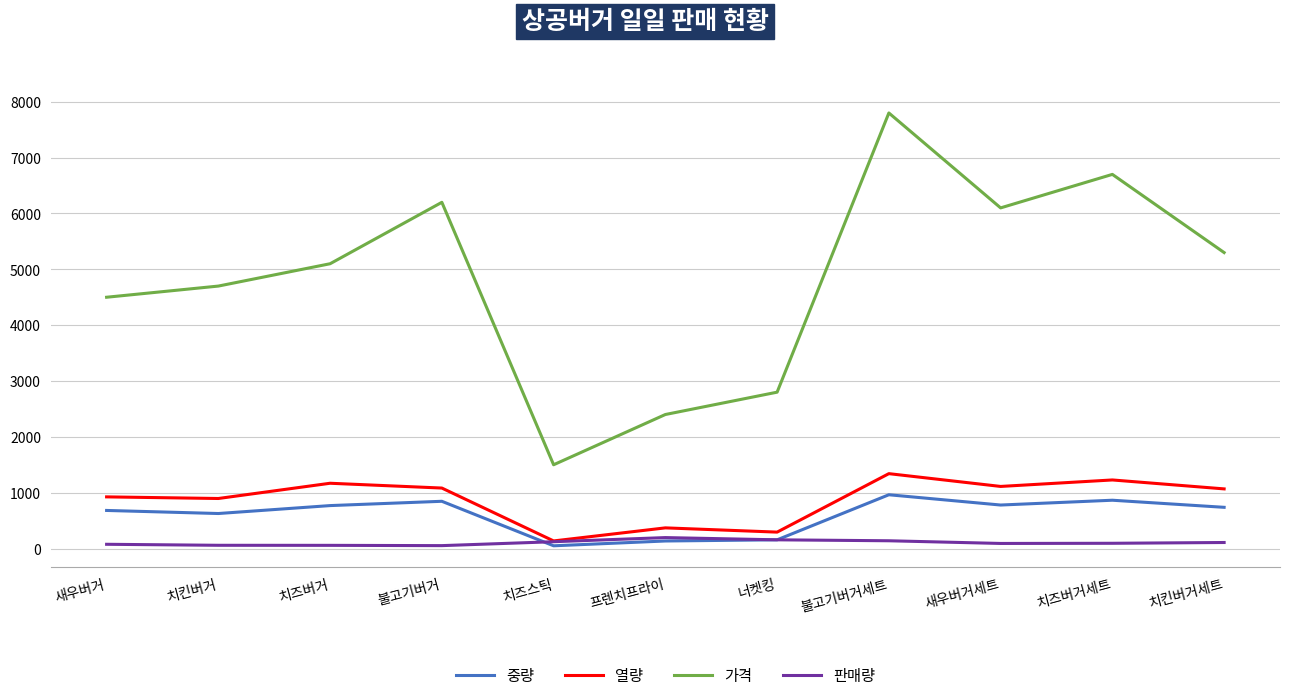

True or false: 가격 has a value of 4715 at 너켓킹.

False